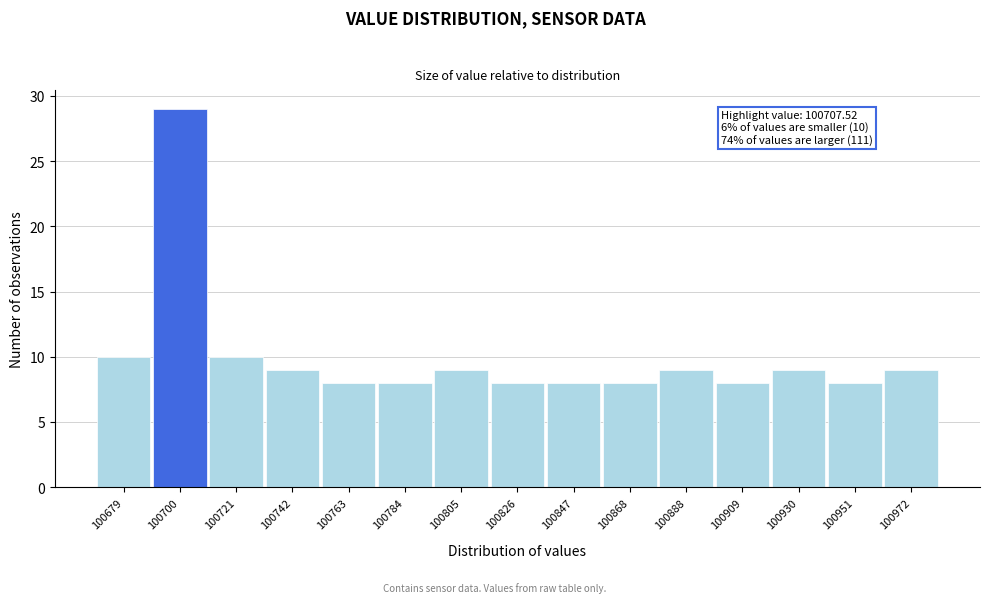

Over which range of the x-axis is the bar tallest?

100690 to 100710